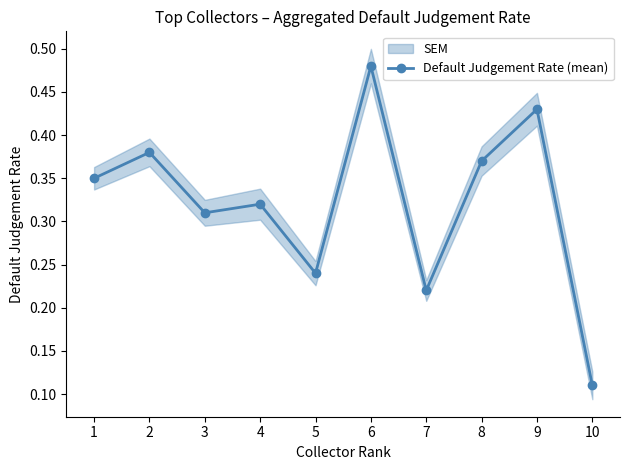

What is the average value?

0.3